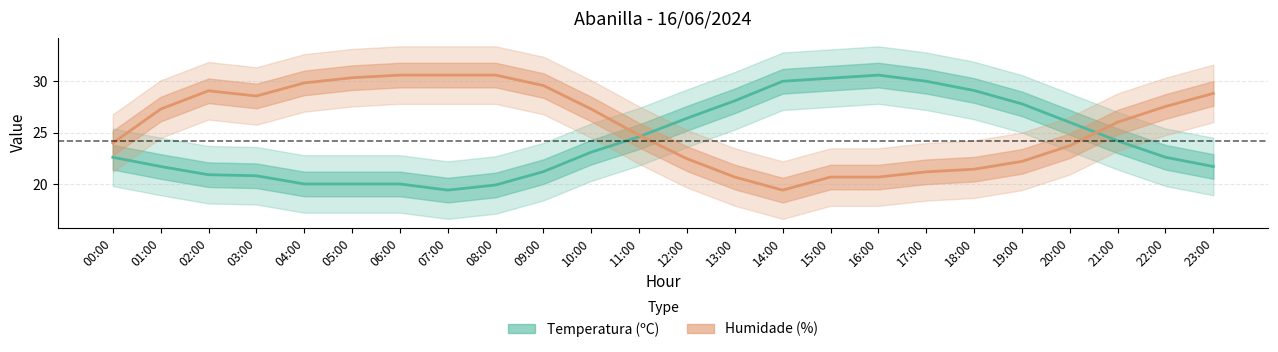

What is the average value of the Humidade (%) series?

25.7